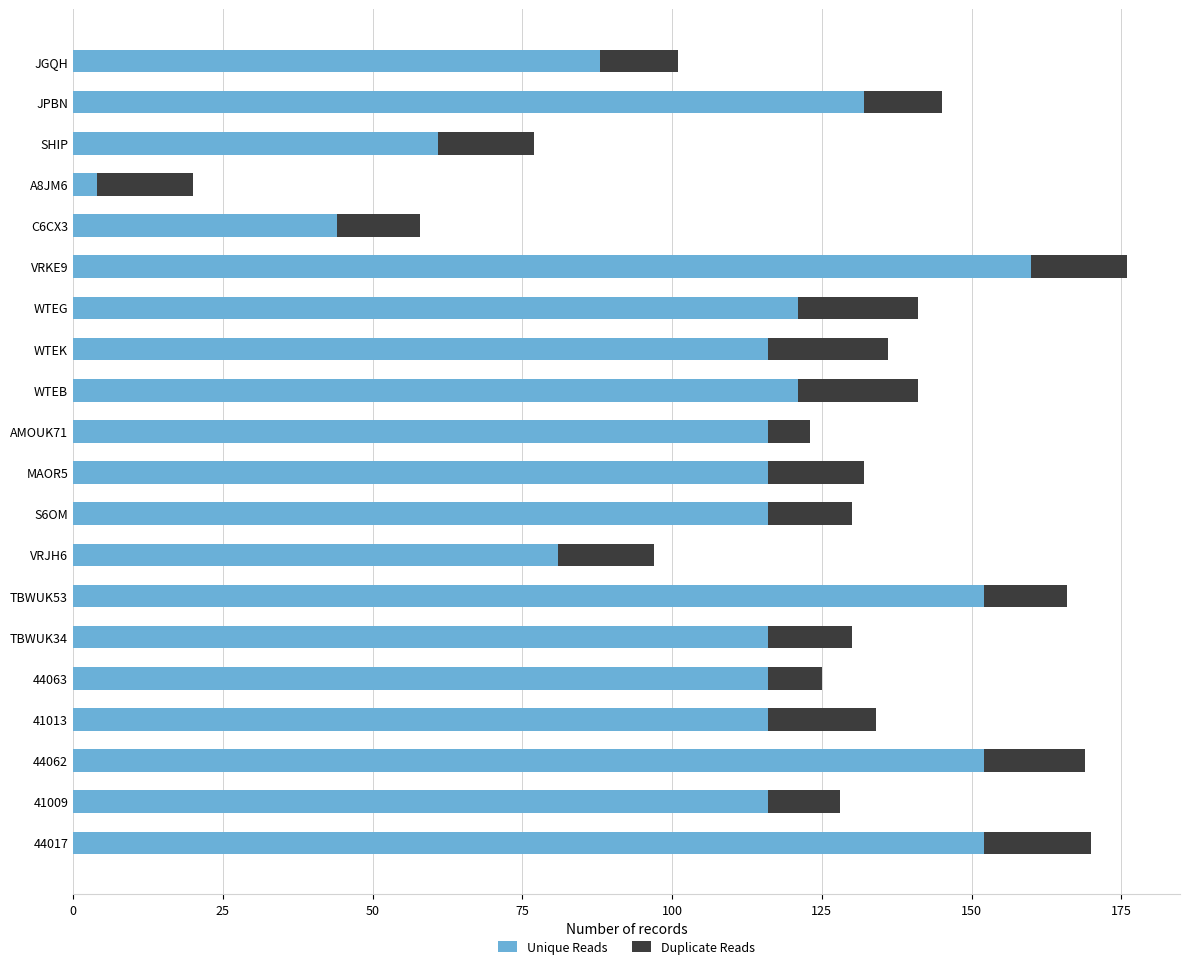

What is the total value across all series at WTEG?

141